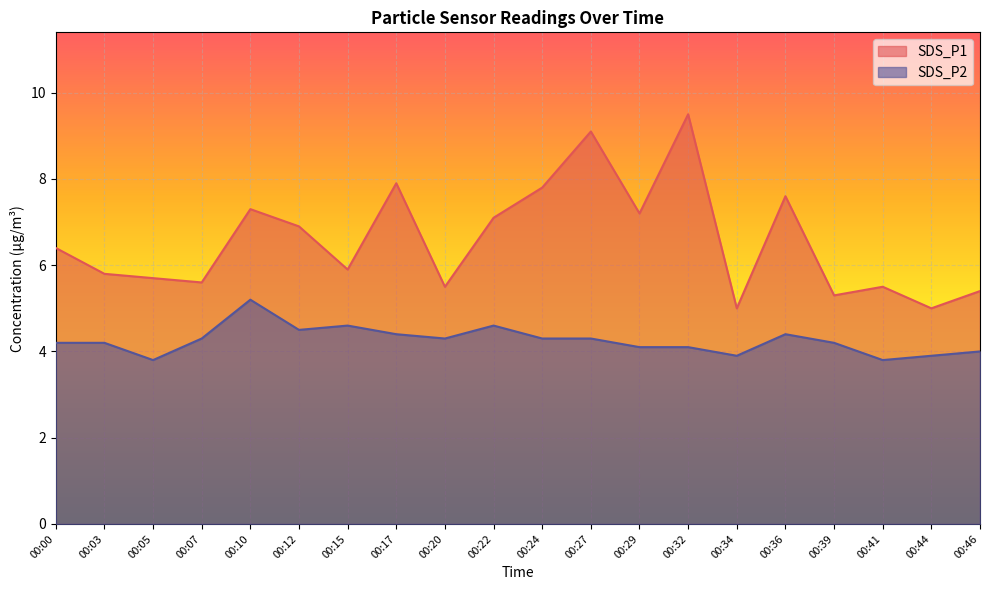

Where is the first local minimum for SDS_P2?

00:05